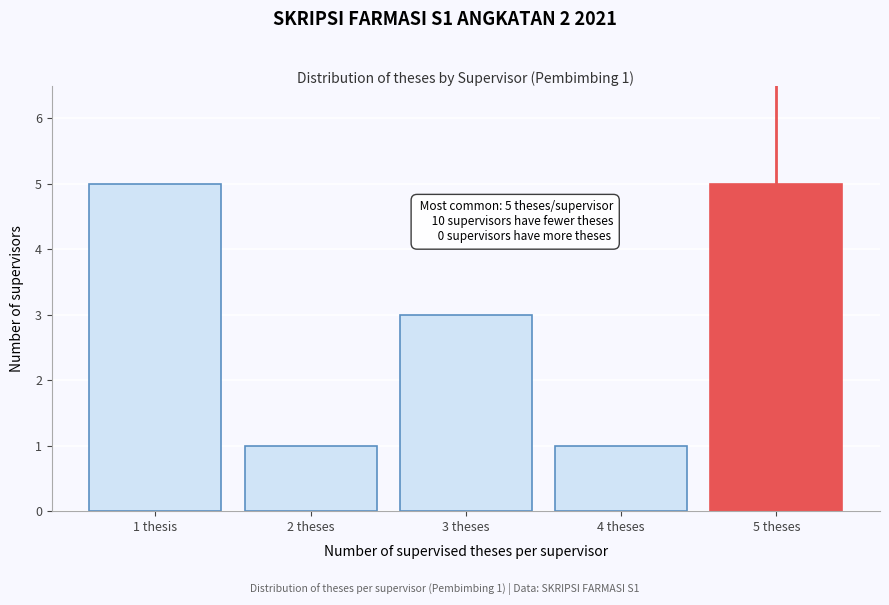

Reading left to right, list all the values displayed in this chart.

1 thesis=5	2 theses=1	3 theses=3	4 theses=1	5 theses=5